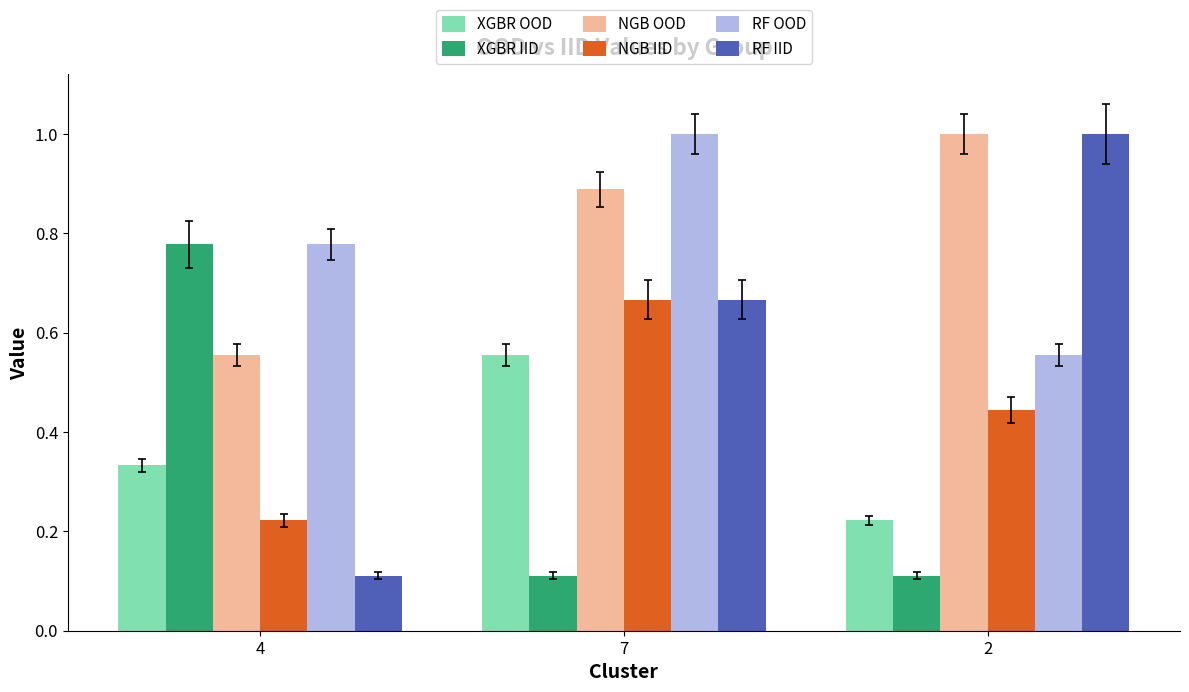

The RF OOD series shows 0.1 at 2. True or false?

False